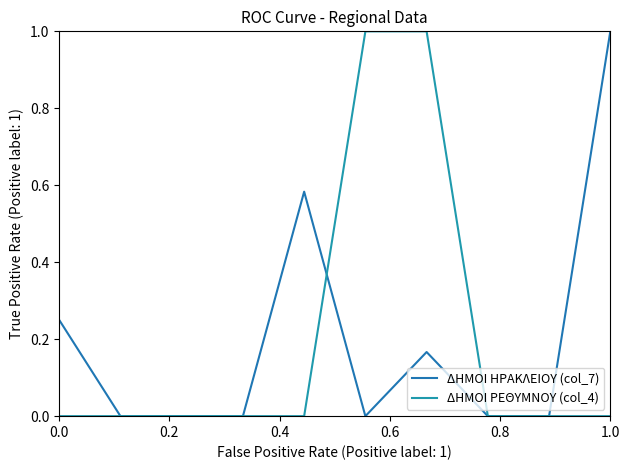

What is the highest value of the ΔΗΜΟΙ ΡΕΘΥΜΝΟΥ (col_4) series?

1.0